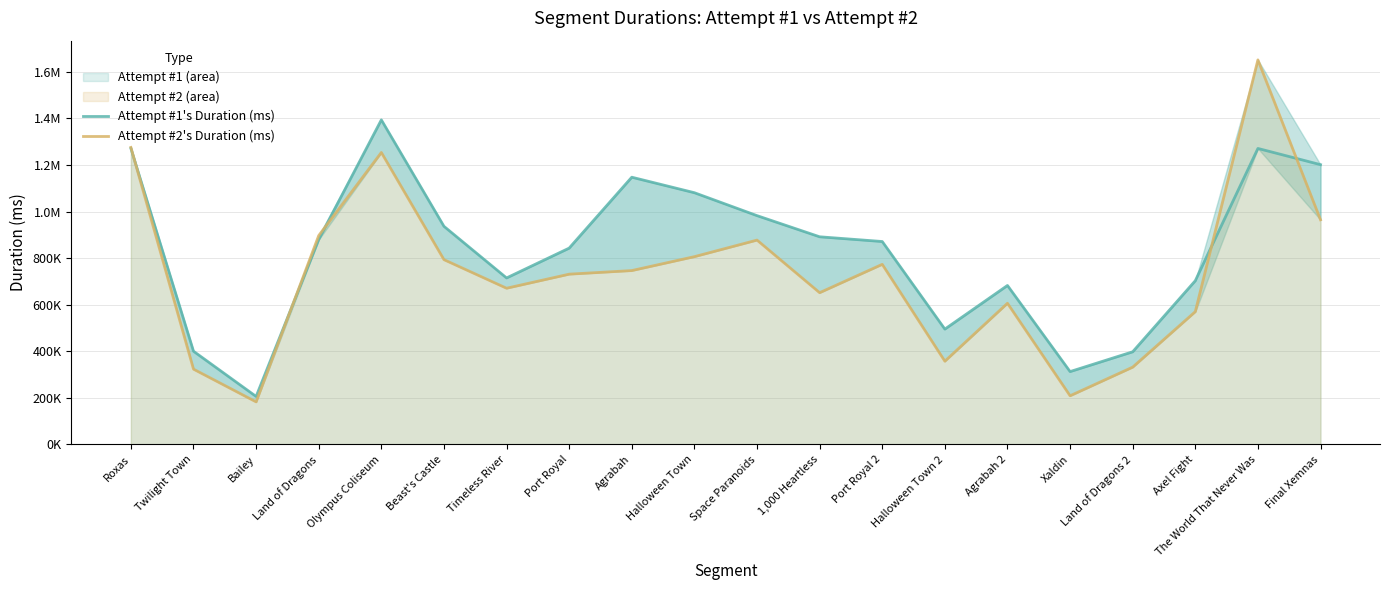

How many interior local peaks does the Attempt #2's Duration (ms) series have?

5